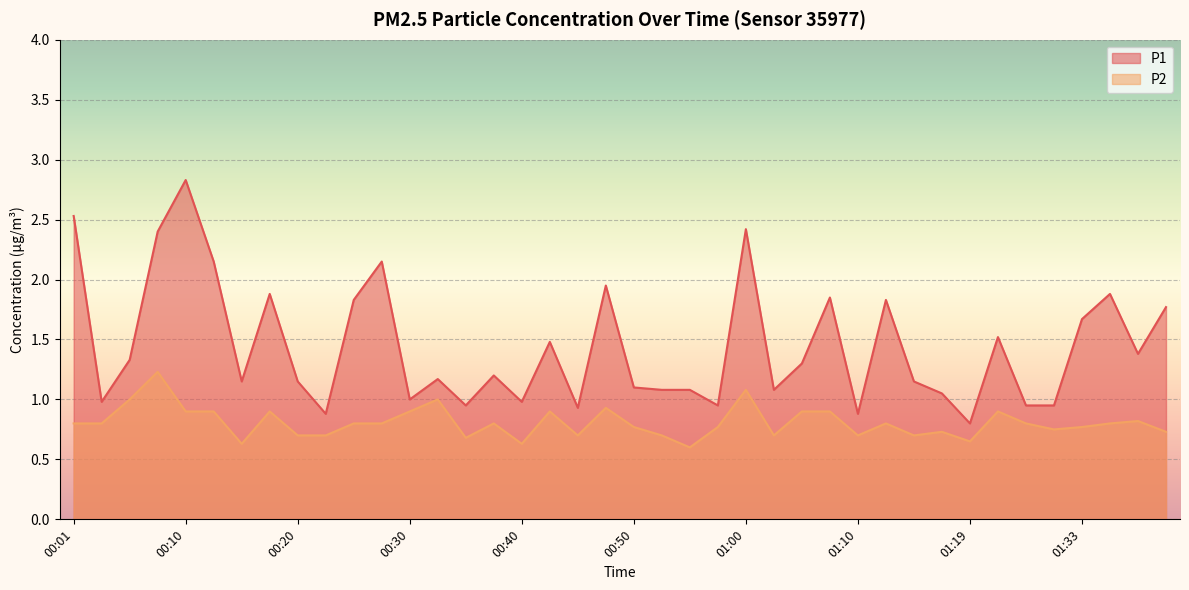

What is the label of the 31st point from the right?

00:23